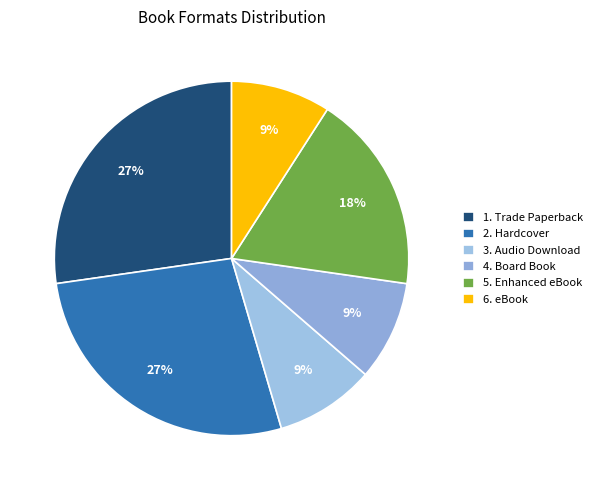

Rank the categories by value from highest to lowest.

Trade Paperback, Hardcover, Enhanced eBook, Audio Download, Board Book, eBook